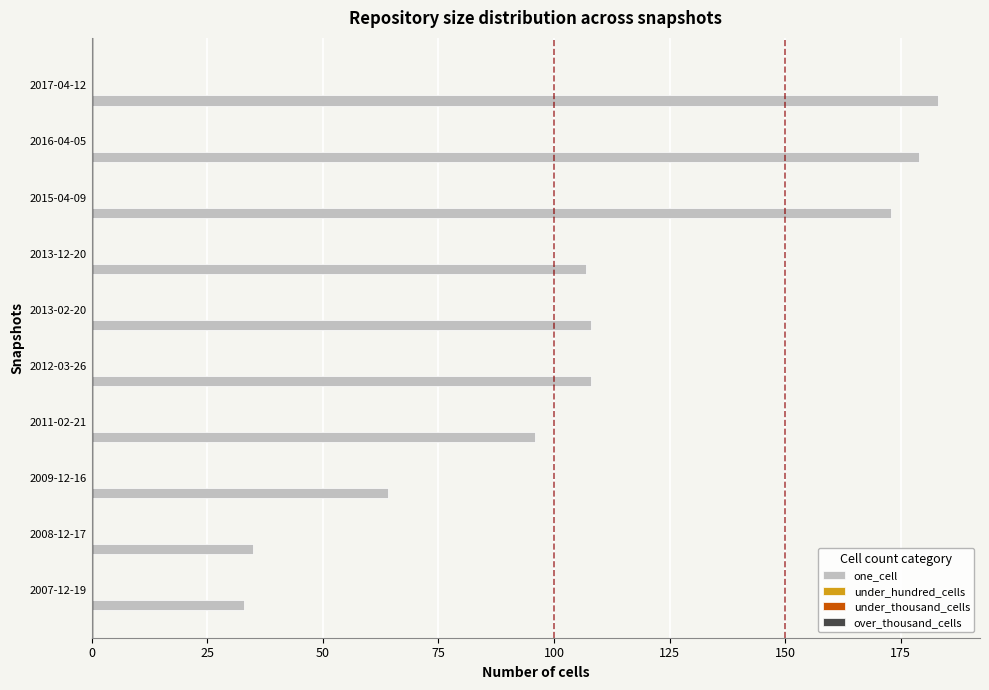

What is the difference between the maximum and minimum values?

150